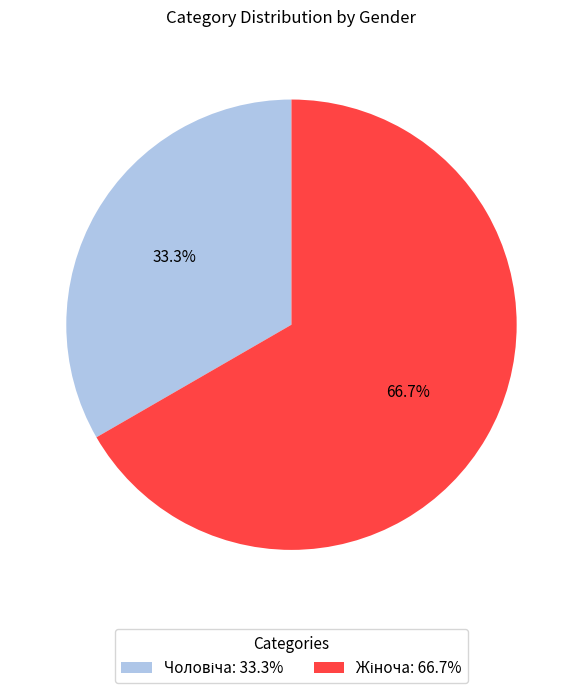

Is there a majority slice in this chart?

Yes